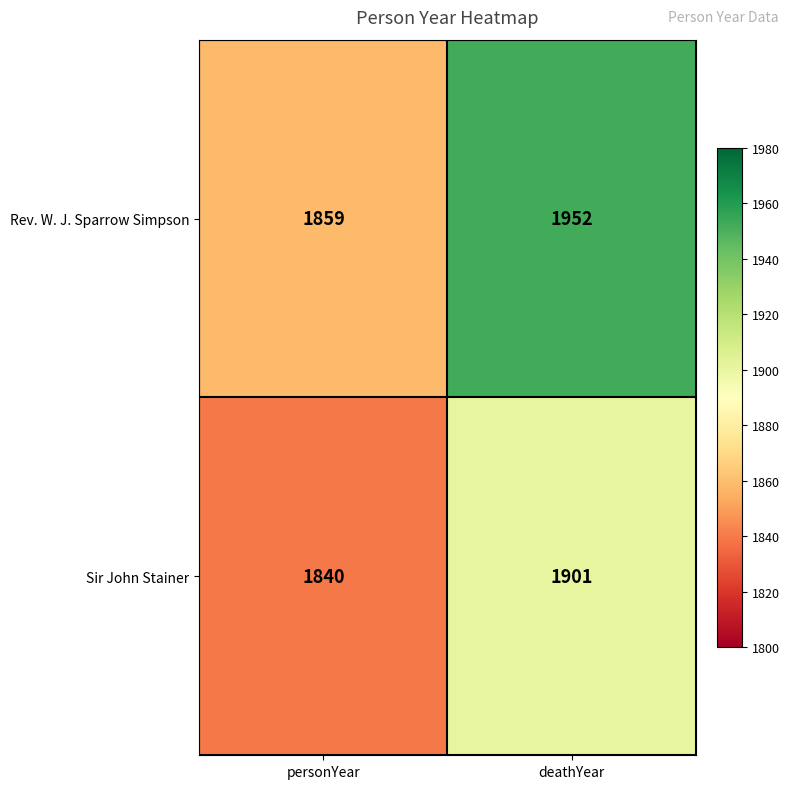

Is it true that Rev. W. J. Sparrow Simpson equals 1132 at deathYear?

False